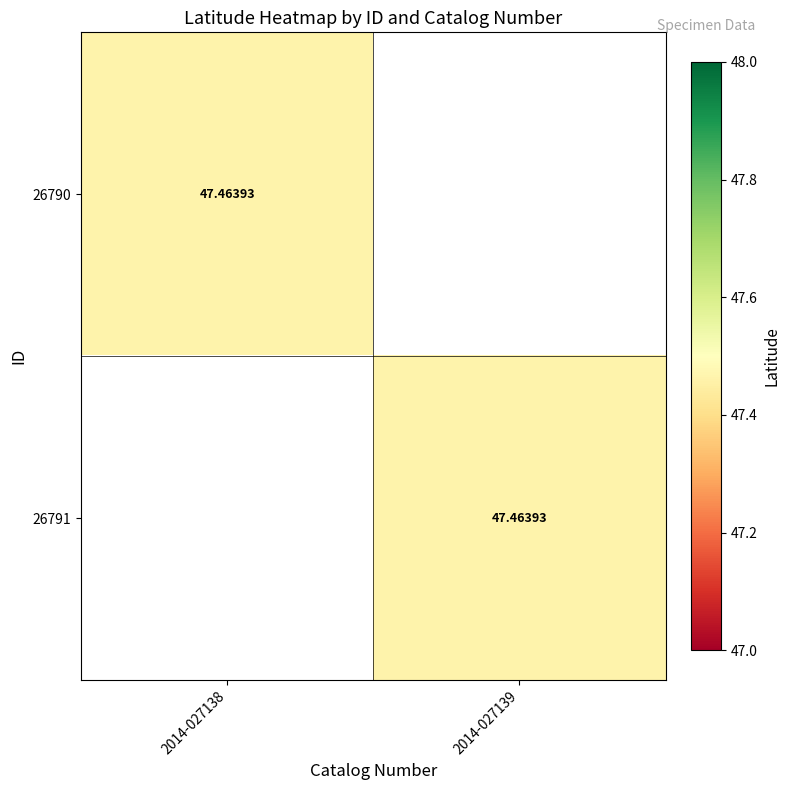

True or false: 26791 has a value of 47.5 at 2014-027139.

True